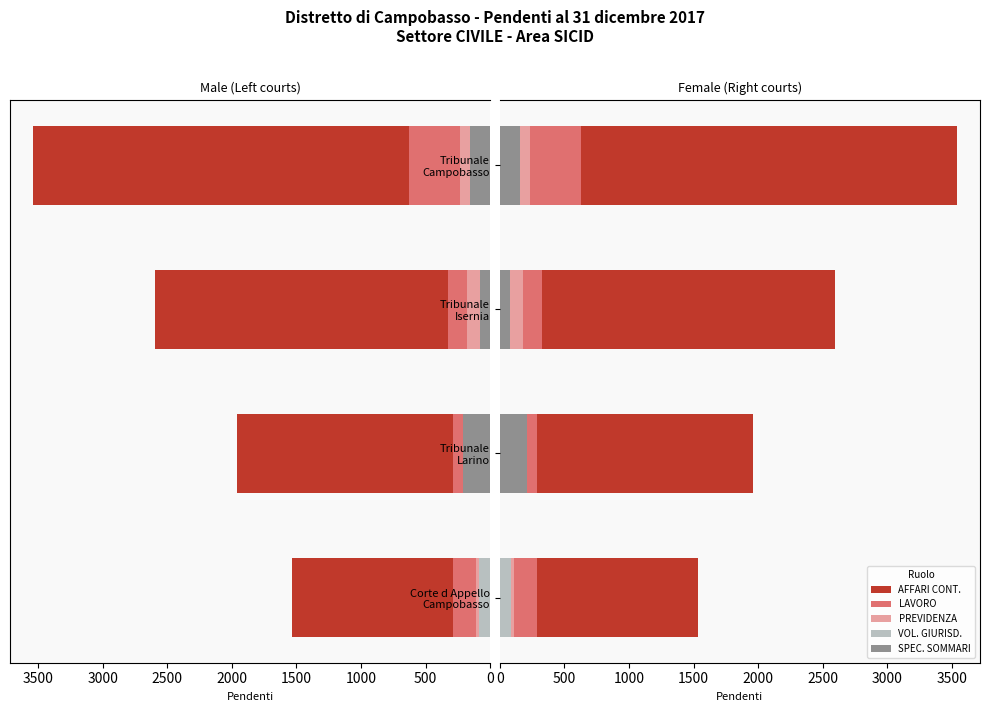

What are all the series names shown in the legend?

AFFARI CONT., LAVORO, PREVIDENZA, VOL. GIURISD., SPEC. SOMMARI